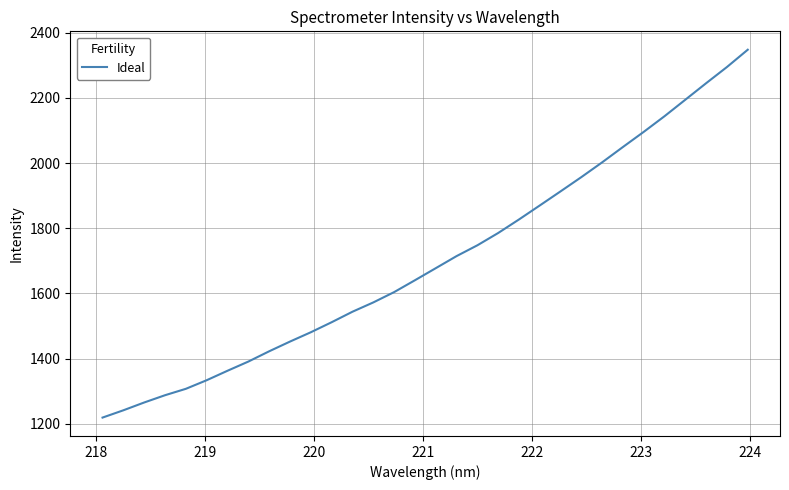

What is the sum of all values?

54505.8